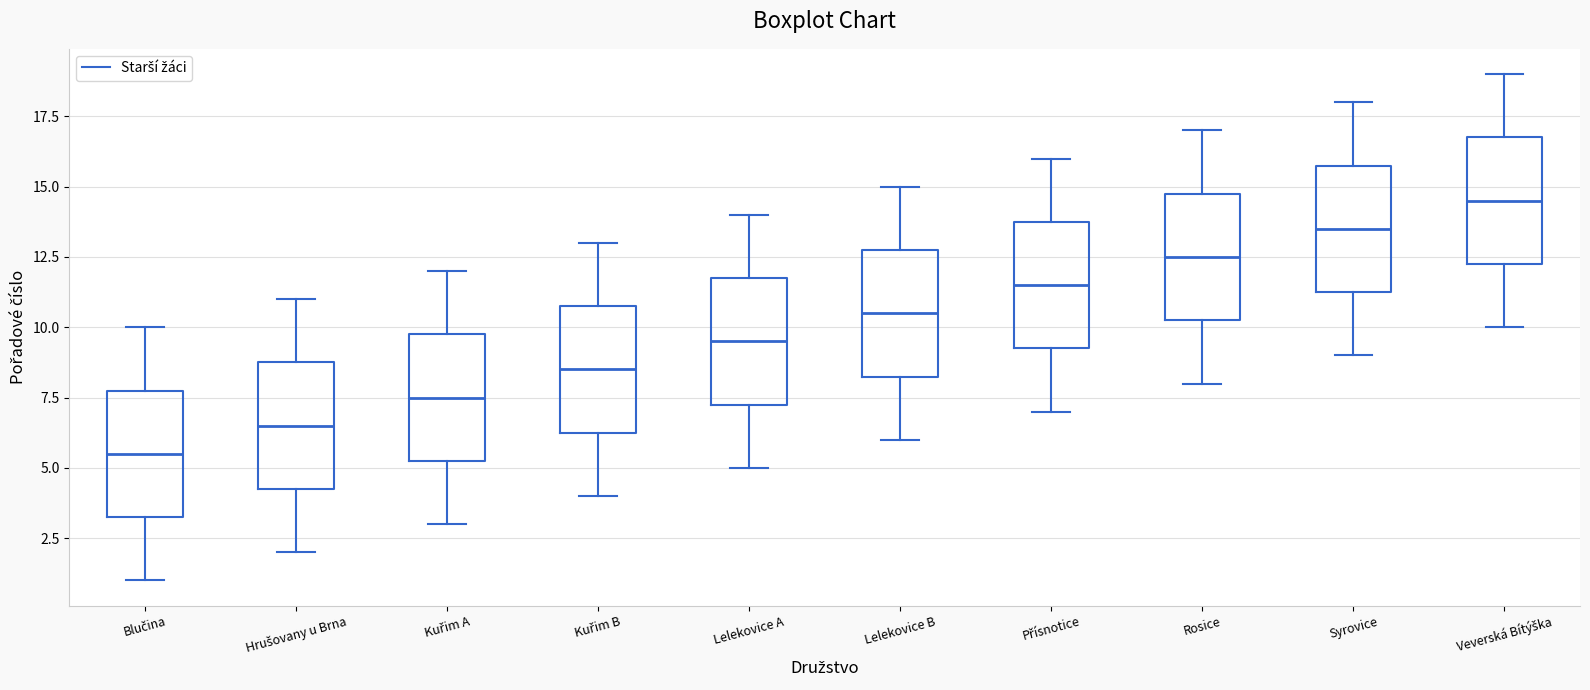

Reading left to right, read every box against the y-axis: the position of its median line, the range the box covers, and the ends of its whiskers. The values are not printed on the chart, so give them approximately, as read against the axis.

Blučina: median 5.5, box 3.5 to 8.0, whiskers 1.0 to 10.0
Hrušovany u Brna: median 6.5, box 4.5 to 9.0, whiskers 2.0 to 11.0
Kuřim A: median 7.5, box 5.5 to 10.0, whiskers 3.0 to 12.0
Kuřim B: median 8.5, box 6.5 to 11.0, whiskers 4.0 to 13.0
Lelekovice A: median 9.5, box 7.5 to 12.0, whiskers 5.0 to 14.0
Lelekovice B: median 10.5, box 8.5 to 13.0, whiskers 6.0 to 15.0
Přísnotice: median 11.5, box 9.5 to 14.0, whiskers 7.0 to 16.0
Rosice: median 12.5, box 10.5 to 15.0, whiskers 8.0 to 17.0
Syrovice: median 13.5, box 11.5 to 16.0, whiskers 9.0 to 18.0
Veverská Bítýška: median 14.5, box 12.5 to 17.0, whiskers 10.0 to 19.0